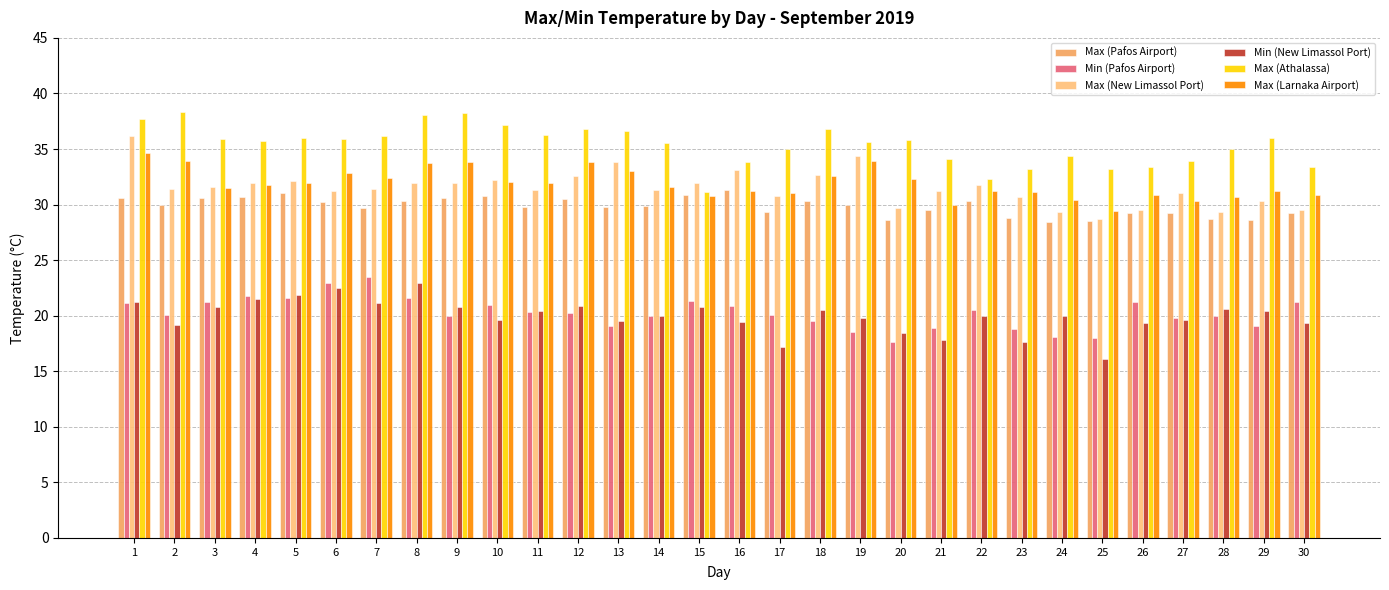

Reading left to right, transcribe all the data shown in this chart.

Max (Pafos Airport): 30.6	30.0	30.6	30.7	31.0	30.2	29.7	30.3	30.6	30.8	29.8	30.5	29.8	29.9	30.9	31.3	29.3	30.3	30.0	28.6	29.5	30.3	28.8	28.4	28.5	29.2	29.2	28.7	28.6	29.2
Min (Pafos Airport): 21.1	20.1	21.2	21.8	21.6	22.9	23.5	21.6	20.0	21.0	20.3	20.2	19.1	20.0	21.3	20.9	20.1	19.5	18.5	17.6	18.9	20.5	18.8	18.1	18.0	21.2	19.8	20.0	19.1	21.2
Max (New Limassol Port): 36.2	31.4	31.6	31.9	32.1	31.2	31.4	31.9	31.9	32.2	31.3	32.6	33.8	31.3	31.9	33.1	30.8	32.7	34.4	29.7	31.2	31.8	30.7	29.3	28.7	29.5	31.0	29.3	30.3	29.5
Min (New Limassol Port): 21.2	19.2	20.8	21.5	21.9	22.5	21.1	22.9	20.8	19.6	20.4	20.9	19.5	20.0	20.8	19.4	17.2	20.5	19.8	18.4	17.8	20.0	17.6	20.0	16.1	19.3	19.6	20.6	20.4	19.3
Max (Athalassa): 37.7	38.3	35.9	35.7	36.0	35.9	36.2	38.1	38.2	37.2	36.3	36.8	36.6	35.5	31.1	33.8	35.0	36.8	35.6	35.8	34.1	32.3	33.2	34.4	33.2	33.4	33.9	35.0	36.0	33.4
Max (Larnaka Airport): 34.6	33.9	31.5	31.8	31.9	32.8	32.4	33.7	33.8	32.0	31.9	33.8	33.0	31.6	30.8	31.2	31.0	32.6	33.9	32.3	30.0	31.2	31.1	30.4	29.4	30.9	30.3	30.7	31.2	30.9